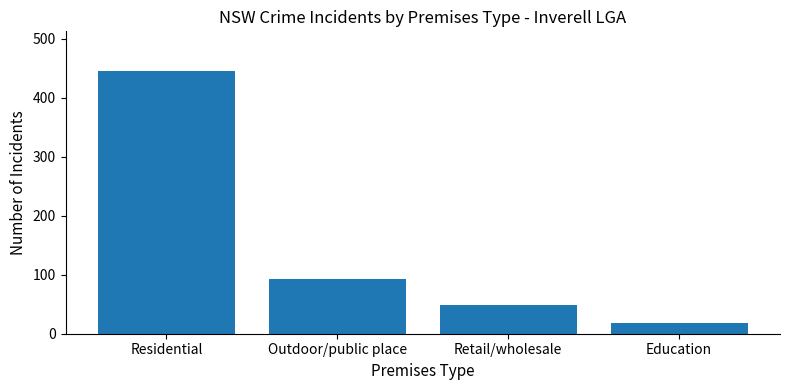

The value at Residential is 221. True or false?

False